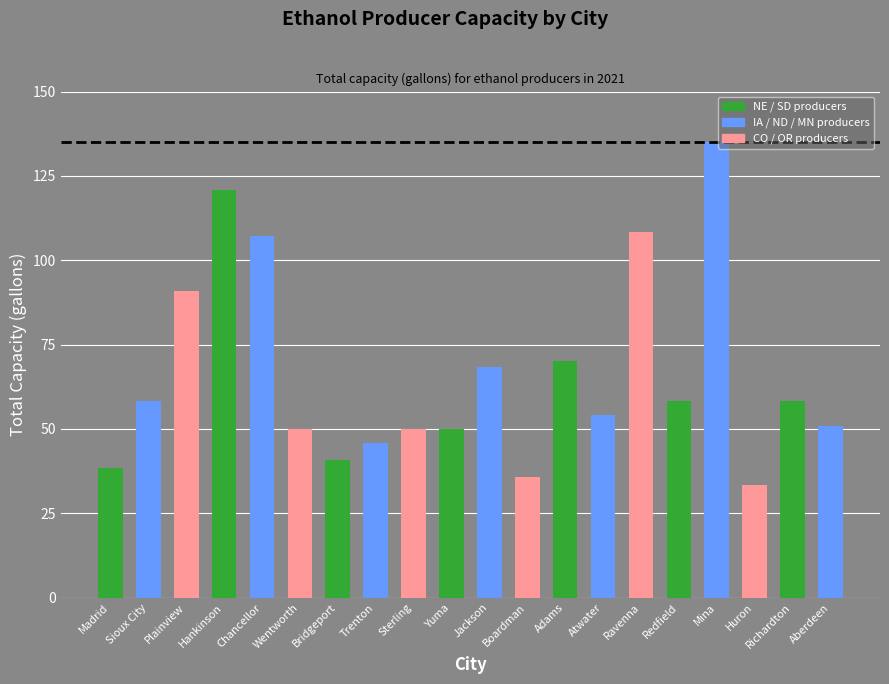

Are the bars horizontal?

No